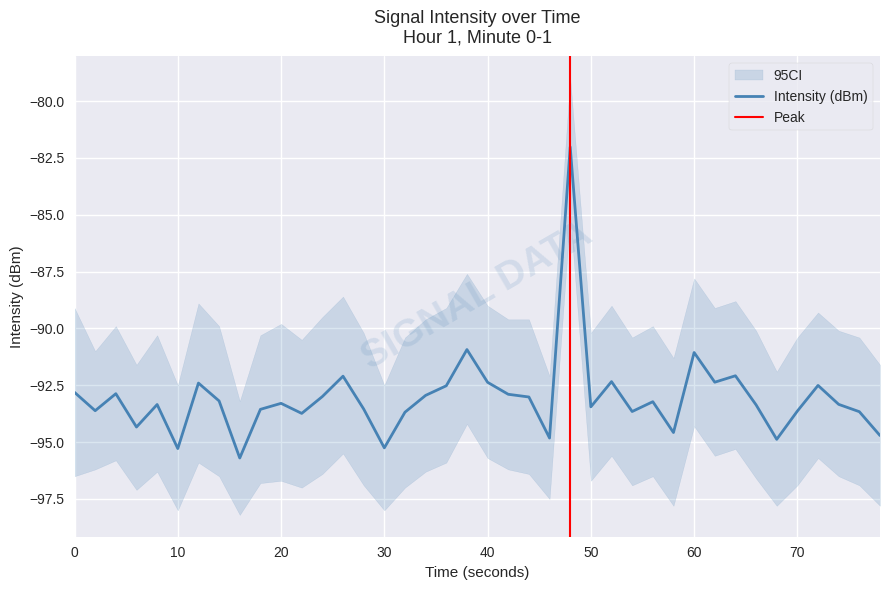

What is the lowest value of the Intensity (dBm) series?

-95.7